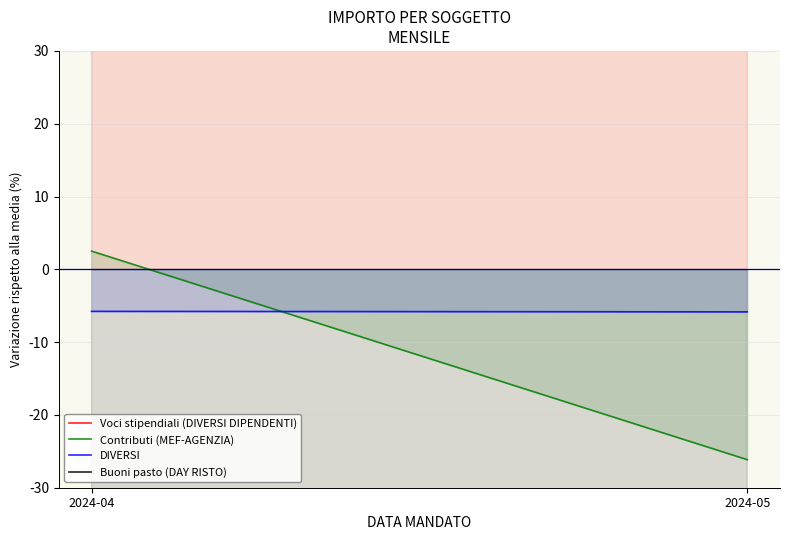

What is the difference between the Buoni pasto (DAY RISTO) values at 2024-04 and 2024-05?

0.5